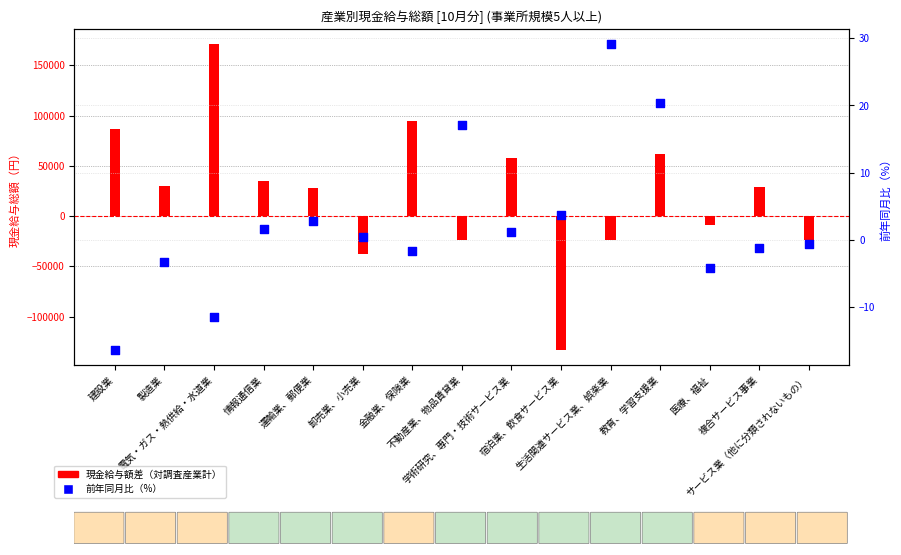

At which category is the sum across all series the highest?

電気・ガス・熱供給・水道業